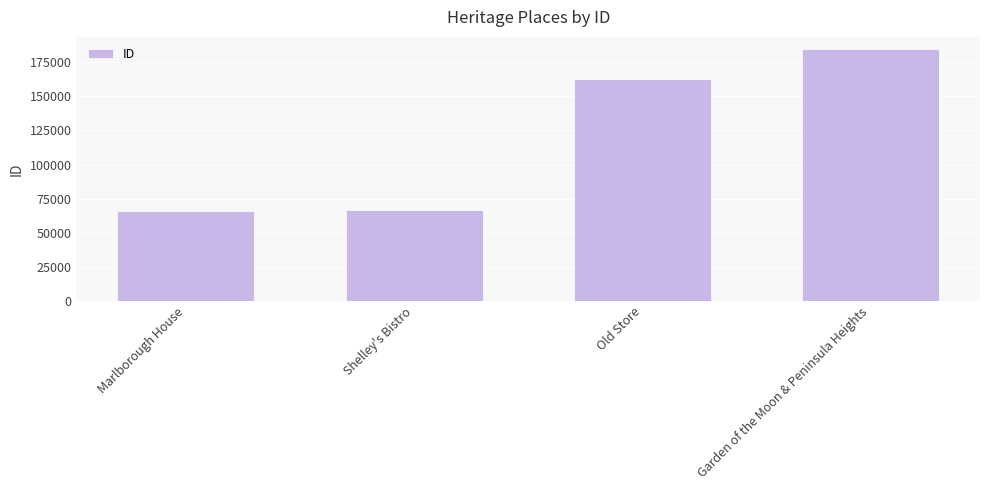

What is the change in value from Marlborough House to Garden of the Moon & Peninsula Heights?

+118194